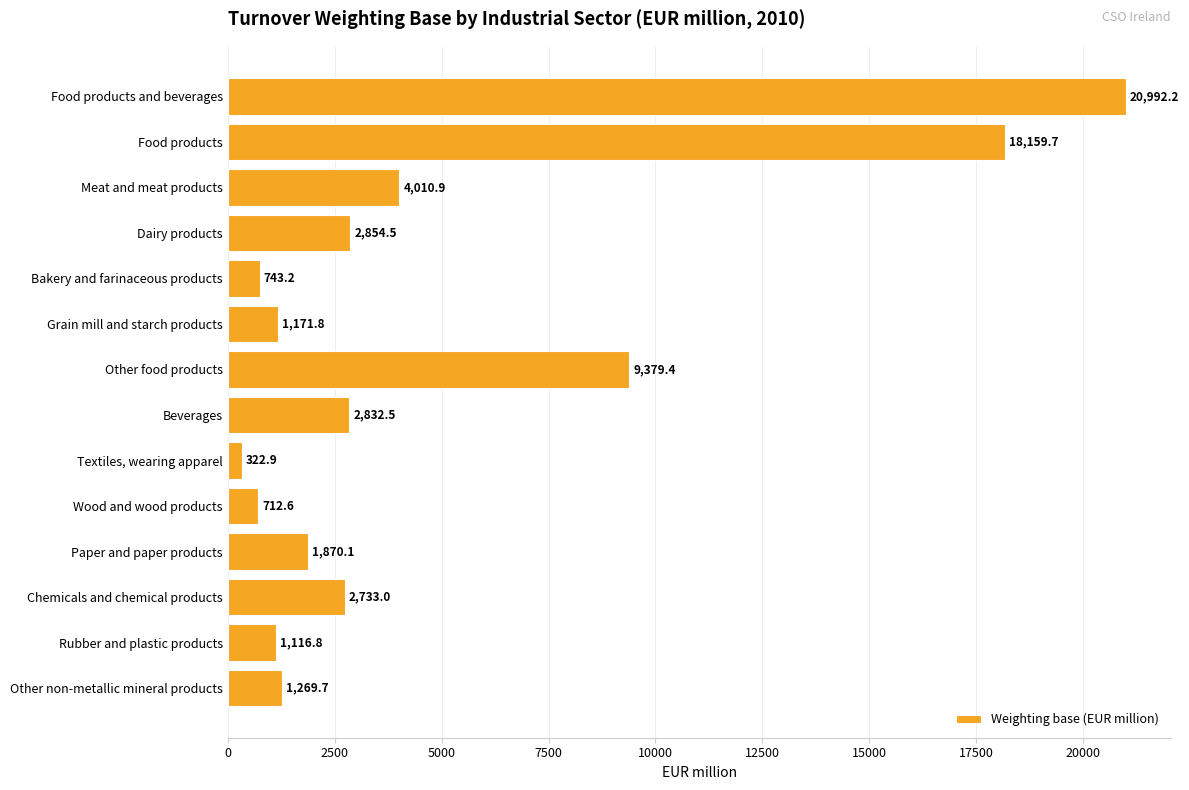

What is the label of the 7th bar from the top?

Other food products